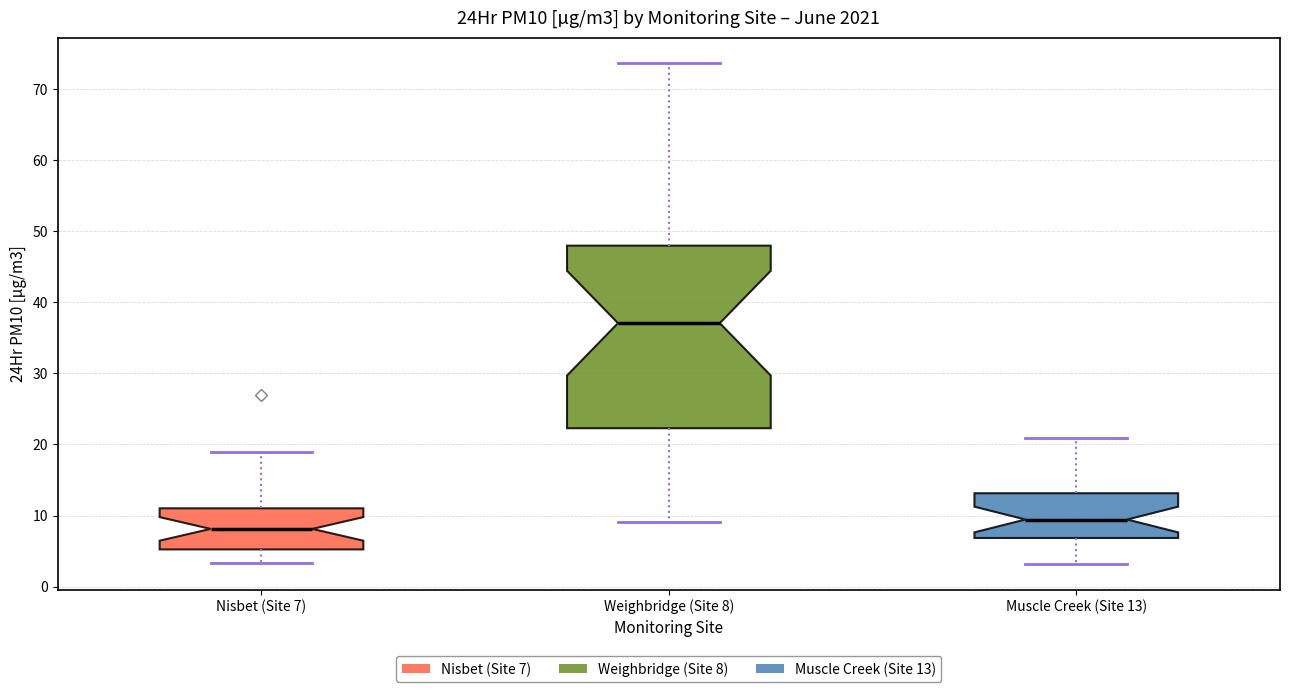

Reading left to right, transcribe this box plot: for each box, give where its median line is, the range the box spans, and where its two whiskers end, as read against the y-axis. The values are not printed on the chart, so give them approximately, as read against the axis.

Nisbet (Site 7): median 8, box 5 to 11, whiskers 3 to 19
Weighbridge (Site 8): median 37, box 22 to 48, whiskers 9 to 74
Muscle Creek (Site 13): median 9, box 7 to 13, whiskers 3 to 21